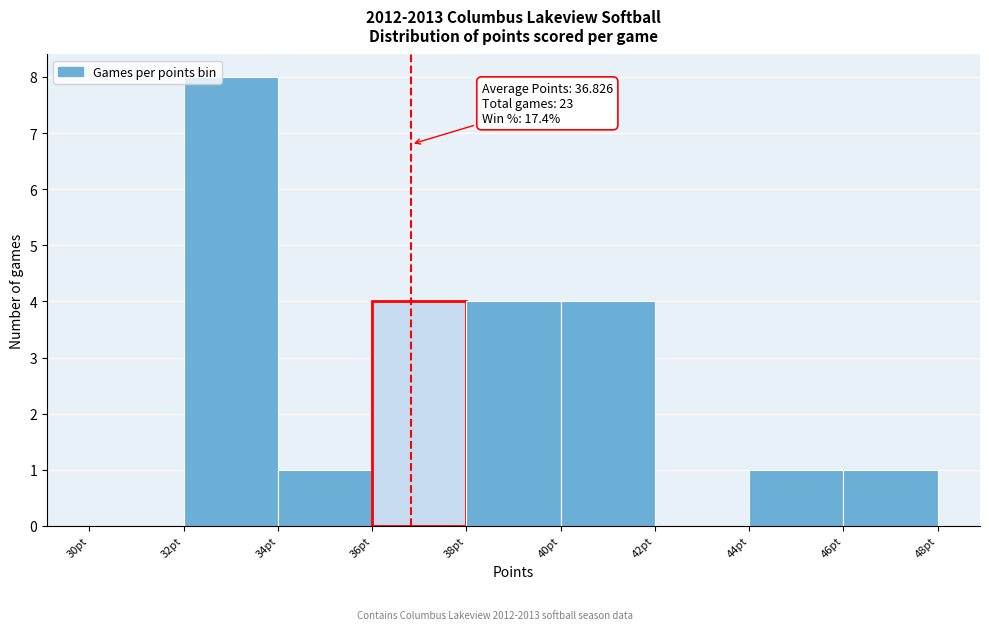

Which range on the x-axis has the tallest bar?

32 to 34